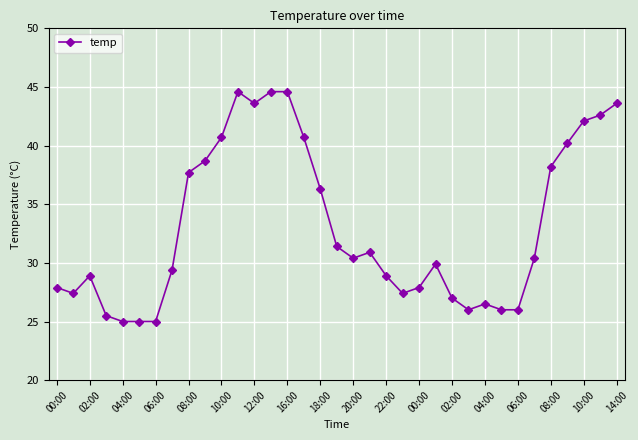

What is the average value?

33.2